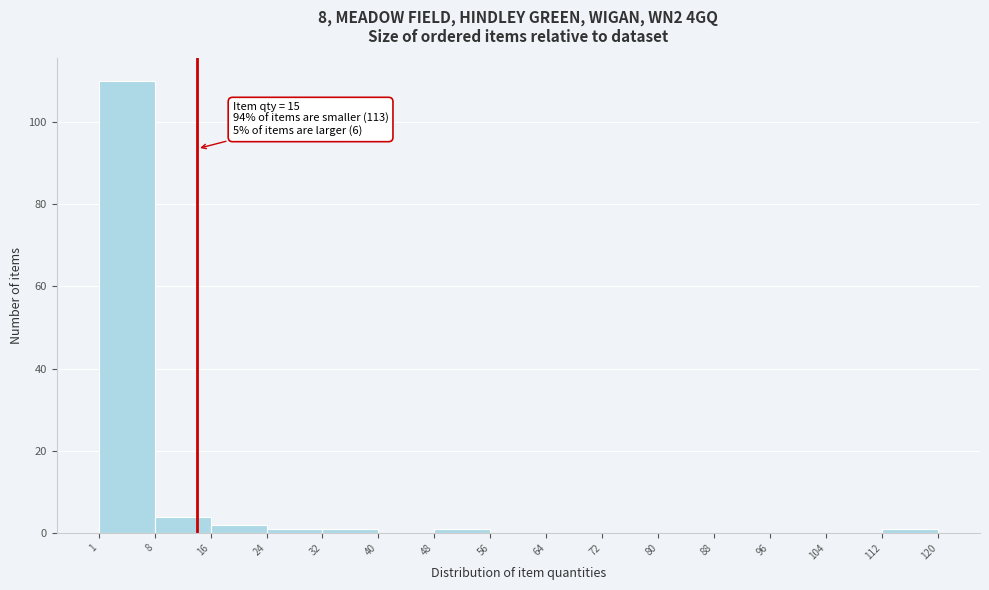

Over which range of the x-axis is the bar tallest?

1 to 8